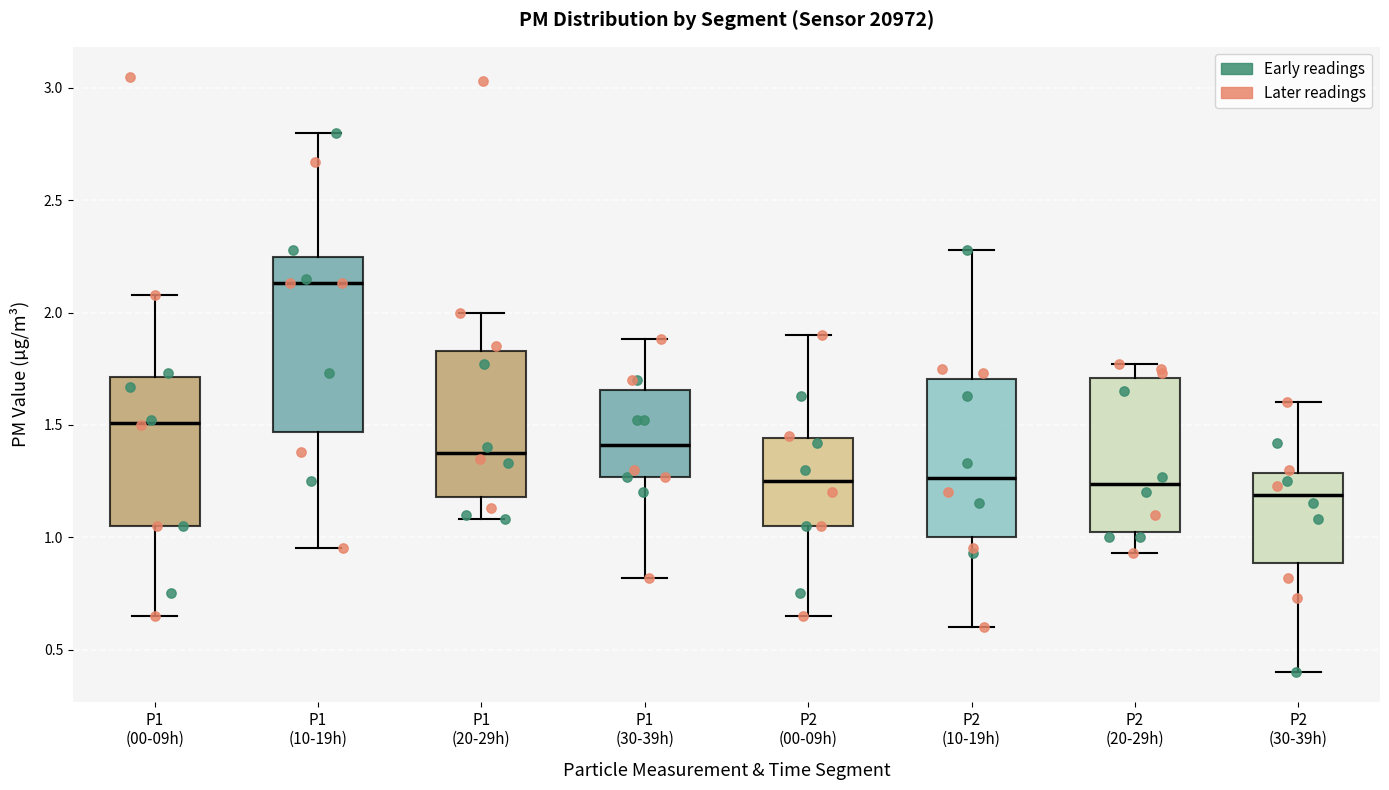

Reading left to right, transcribe this box plot: for each box, give where its median line is, the range the box spans, and where its two whiskers end, as read against the y-axis. The values are not printed on the chart, so give them approximately, as read against the axis.

P1 (00-09h): median 1.50, box 1.05 to 1.70, whiskers 0.65 to 2.10
P1 (10-19h): median 2.15, box 1.45 to 2.25, whiskers 0.95 to 2.80
P1 (20-29h): median 1.40, box 1.20 to 1.85, whiskers 1.10 to 2.00
P1 (30-39h): median 1.40, box 1.25 to 1.65, whiskers 0.80 to 1.90
P2 (00-09h): median 1.25, box 1.05 to 1.45, whiskers 0.65 to 1.90
P2 (10-19h): median 1.25, box 1.00 to 1.70, whiskers 0.60 to 2.30
P2 (20-29h): median 1.25, box 1.05 to 1.70, whiskers 0.95 to 1.75
P2 (30-39h): median 1.20, box 0.90 to 1.30, whiskers 0.40 to 1.60